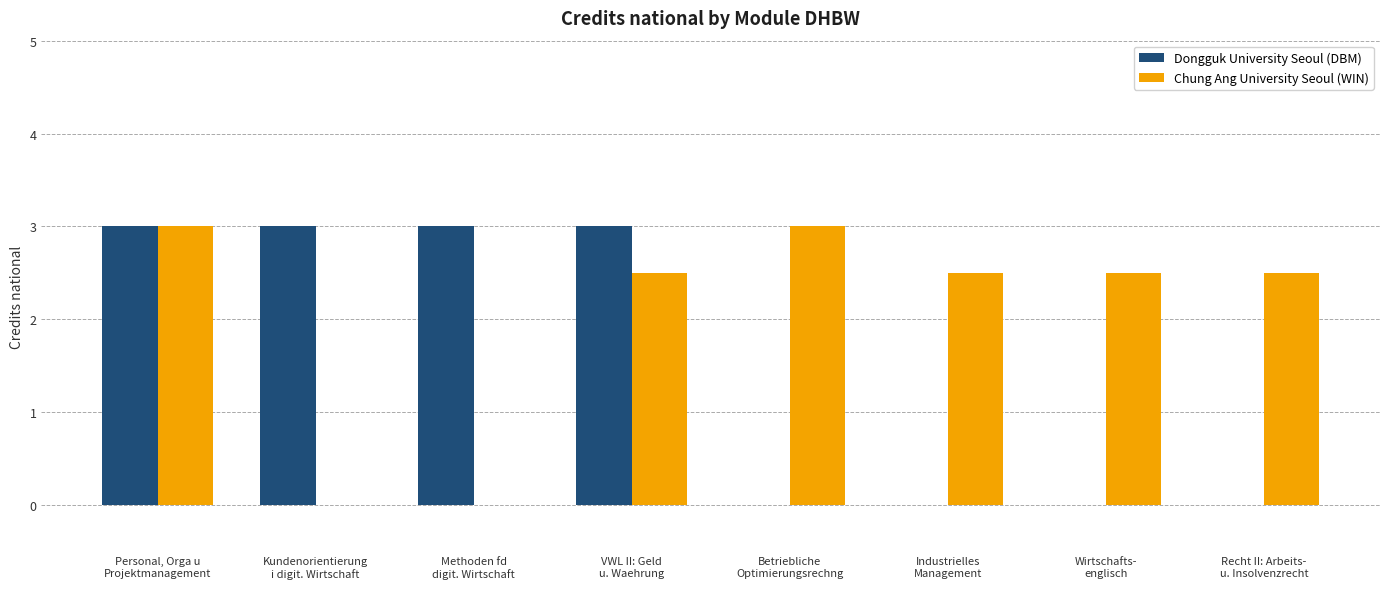

What is the spread (max minus min) of values at Wirtschafts-
englisch?

2.5